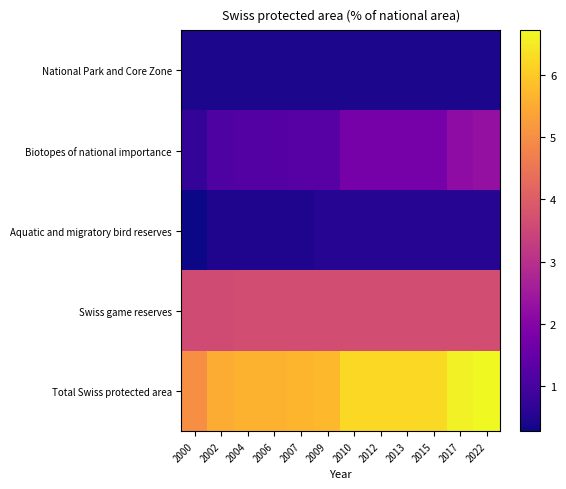

What is the minimum value shown in the chart?

0.3